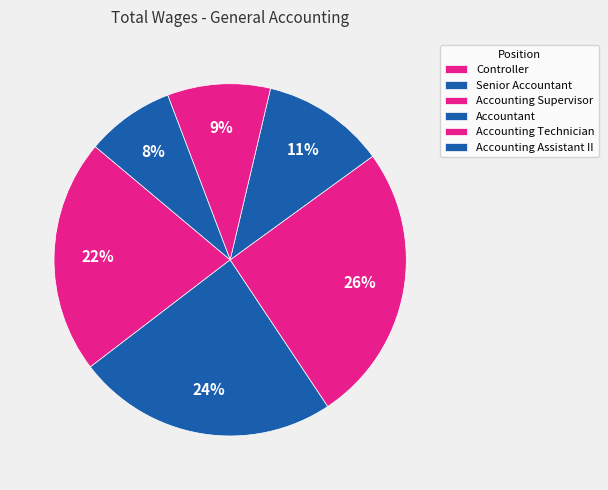

What is the ratio of the value at Accounting Supervisor to the value at Accounting Assistant II?

3.2